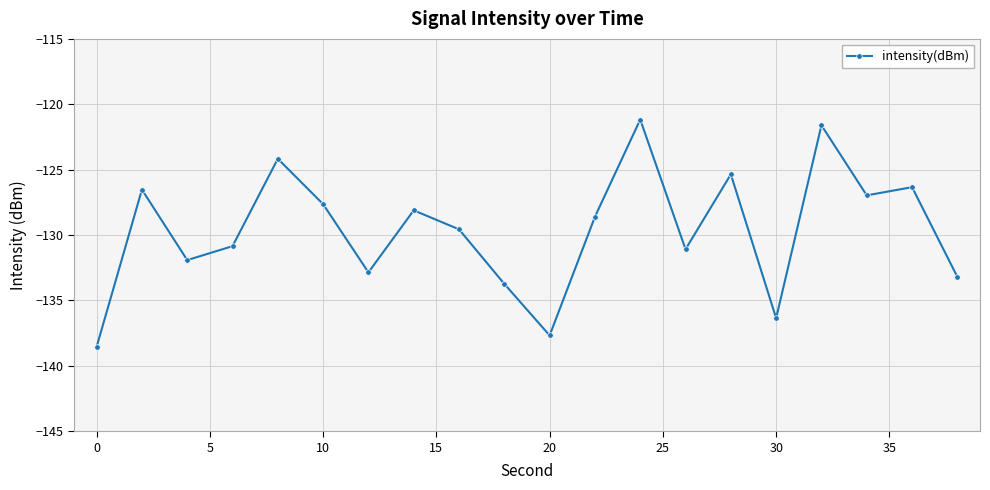

What is the value of the 5th point from the left?

-124.2